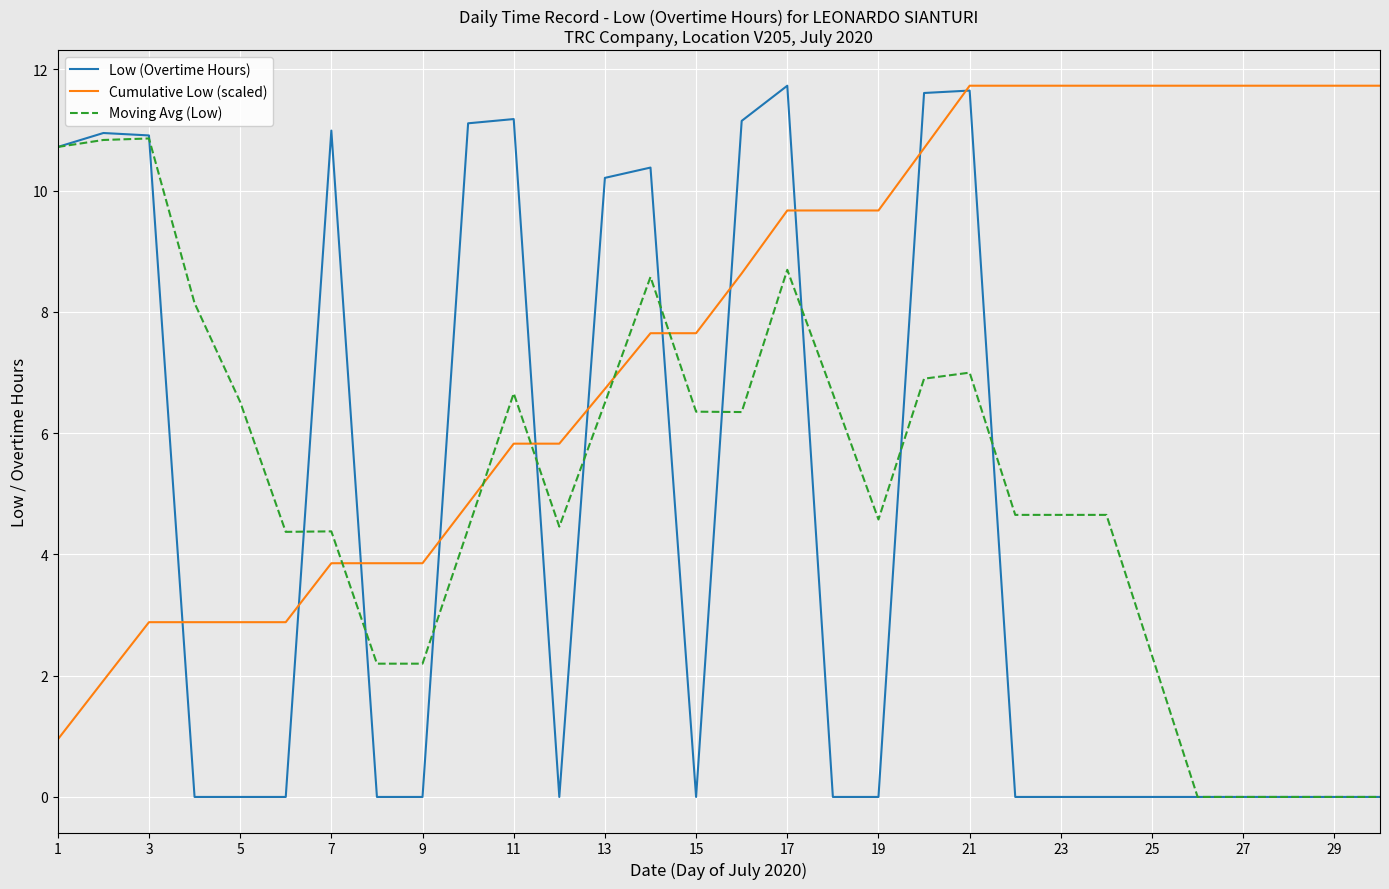

Which series has the largest total across all categories?

Cumulative Low (scaled)